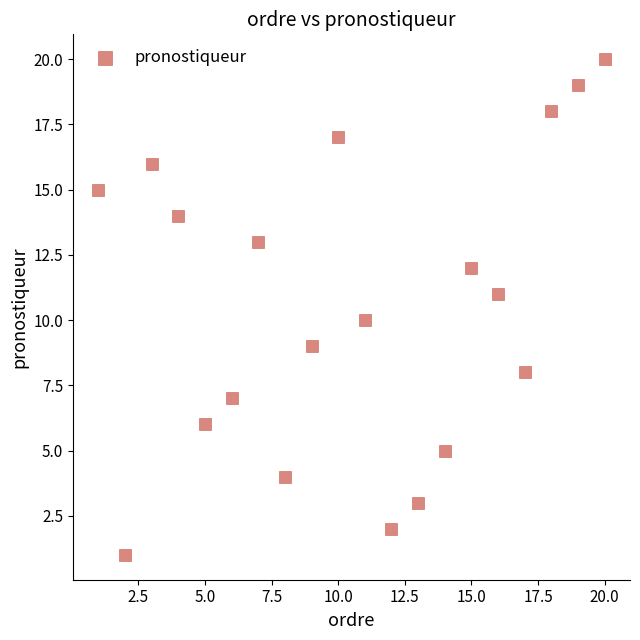

What is the range of X values (max minus min)?

19